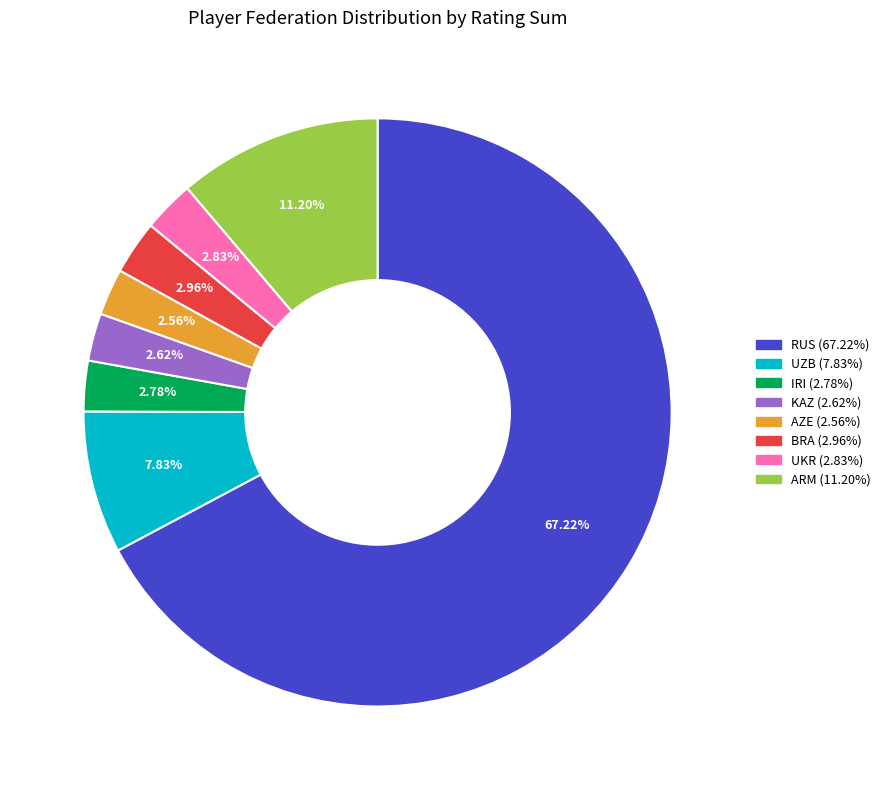

Which slice is the largest?

RUS